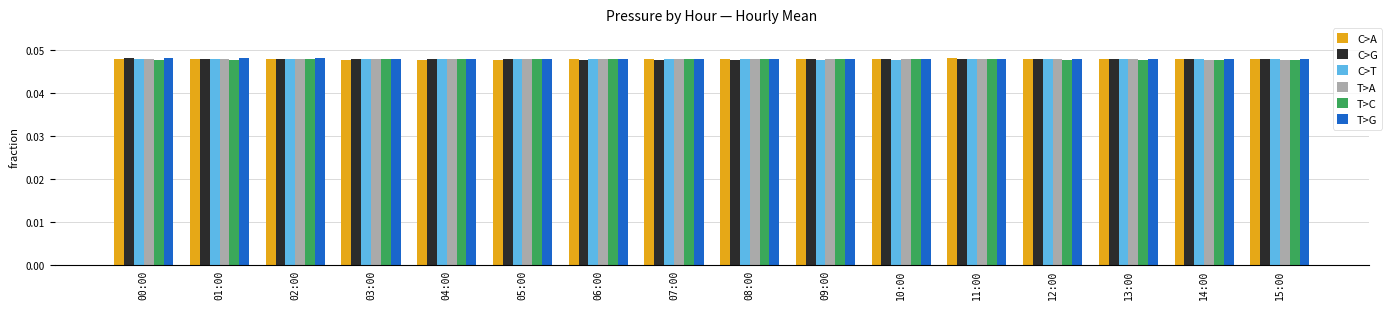

True or false: C>G has a value of 0.1 at 04:00.

False